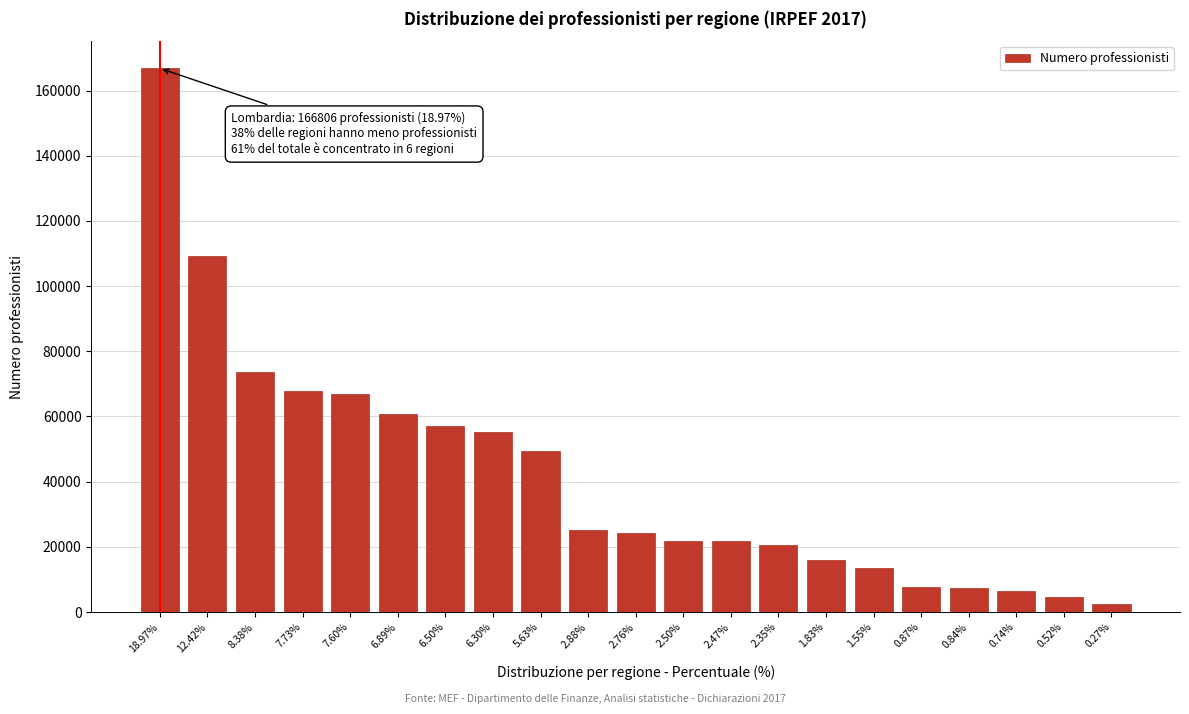

The value at 6.30% is 55386. True or false?

True